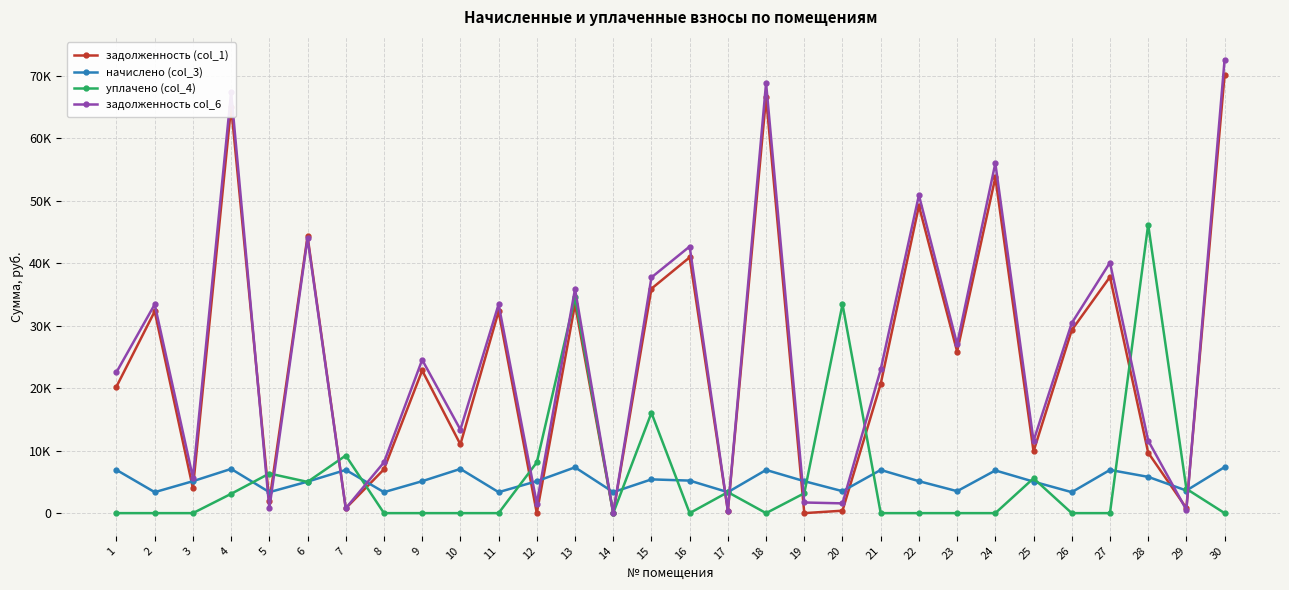

Which category has the lowest value in the уплачено (col_4) series?

1